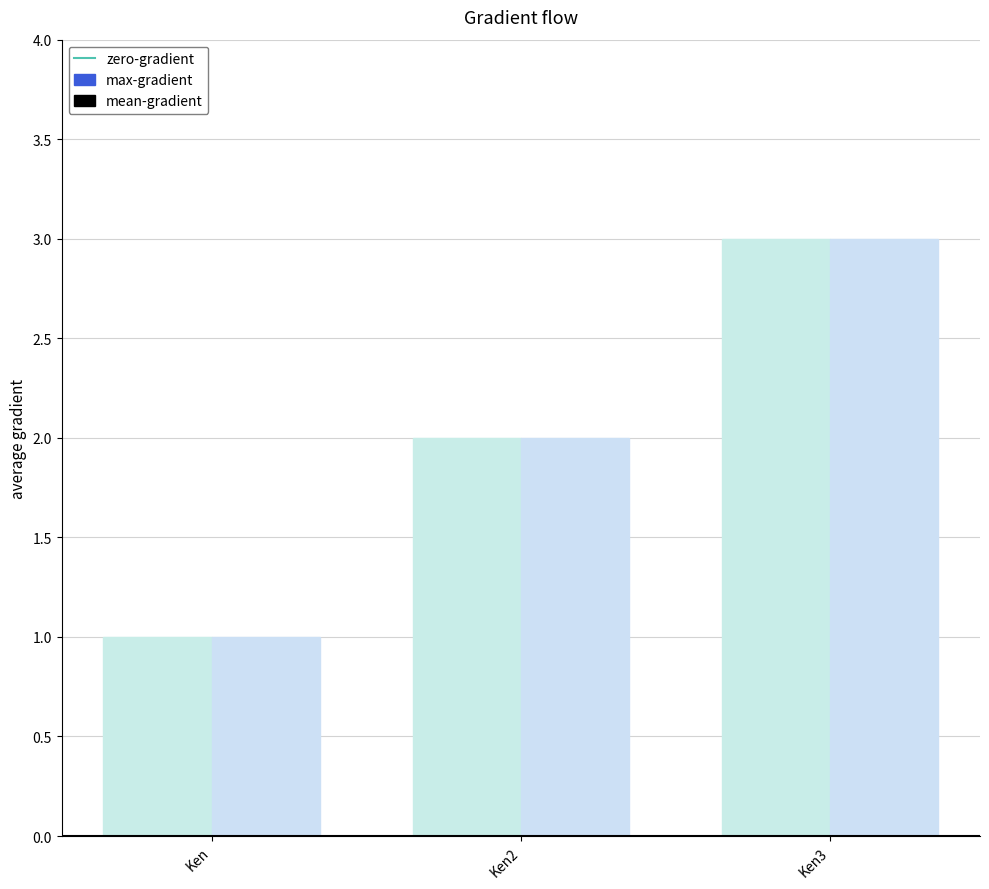

The mean-gradient series shows 1 at Ken. True or false?

True